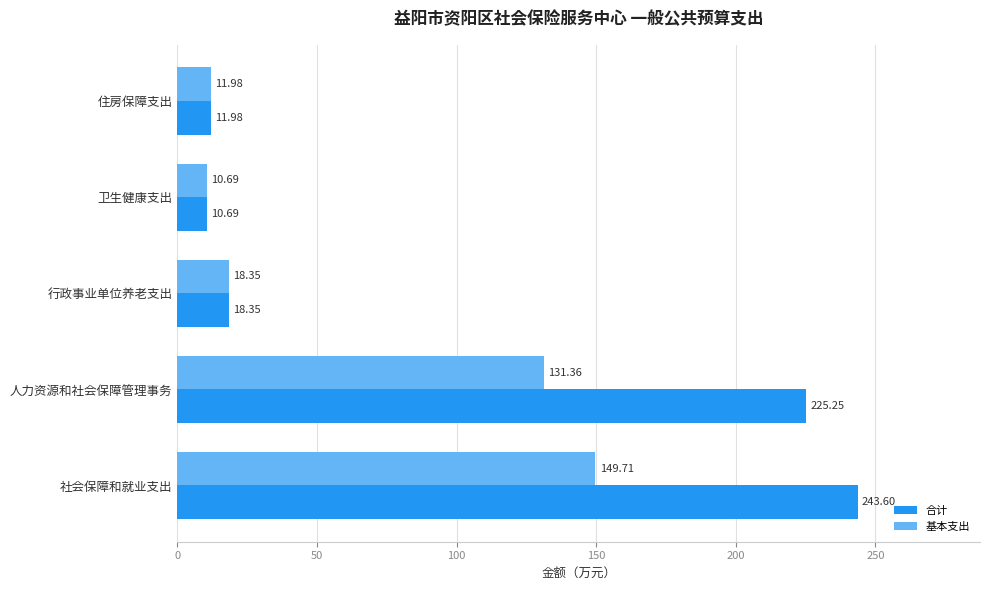

At which category does the chart reach its minimum across all series?

卫生健康支出